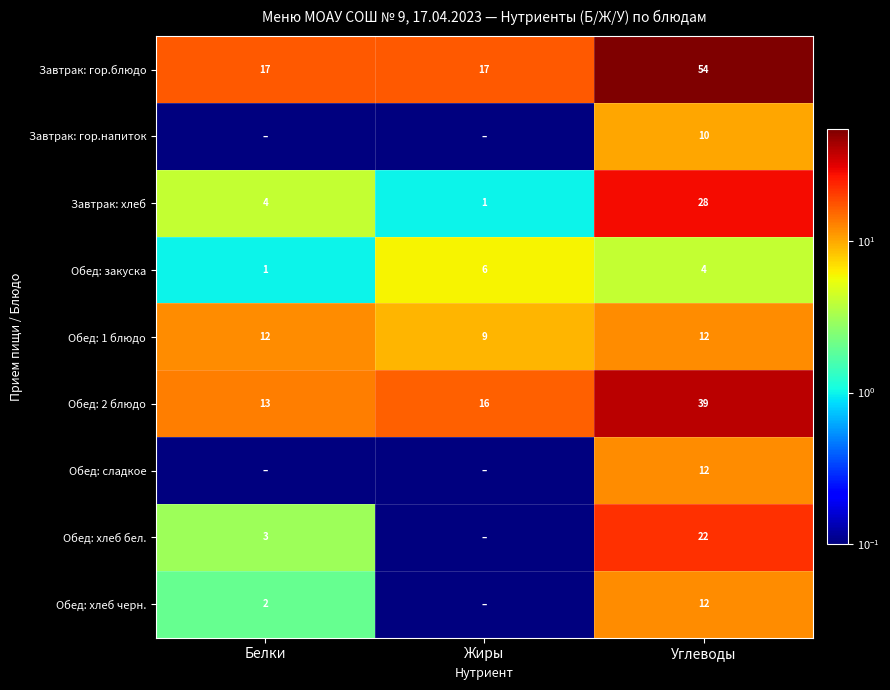

What is the average value of the Обед: закуска series?

3.7